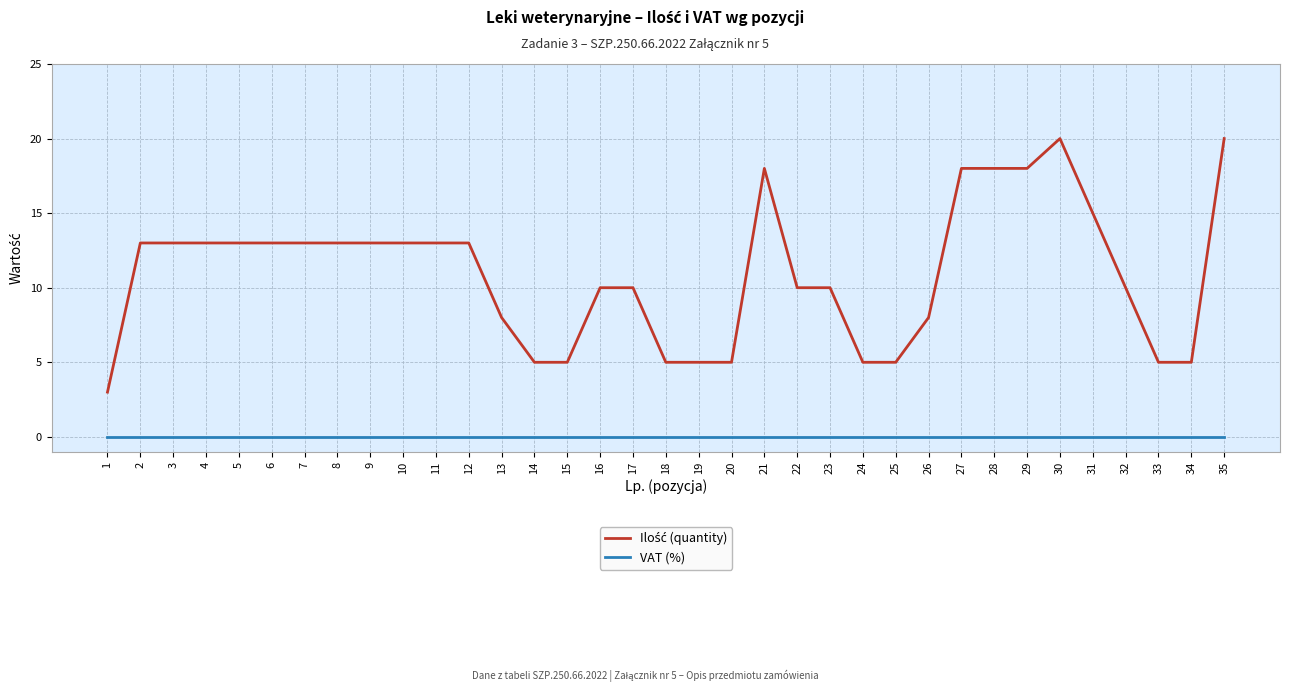

Is it true that VAT (%) equals 0 at 3?

True